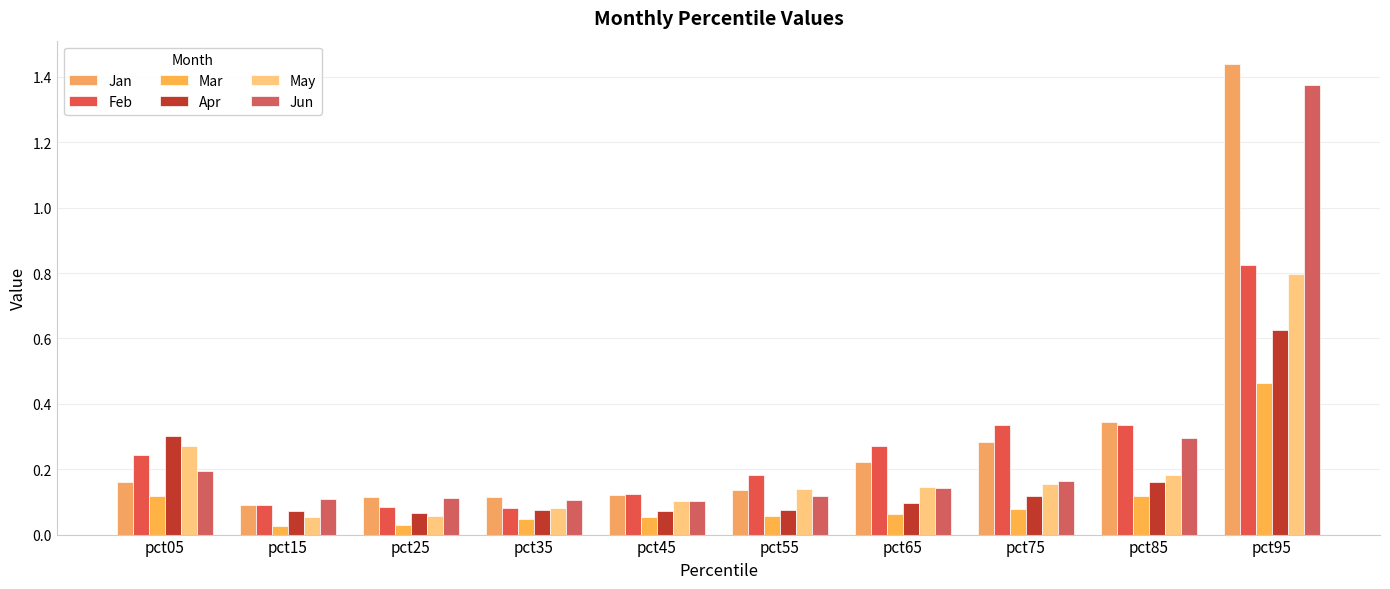

Is the value of Jun at pct05 greater than the value of Apr at pct95?

No